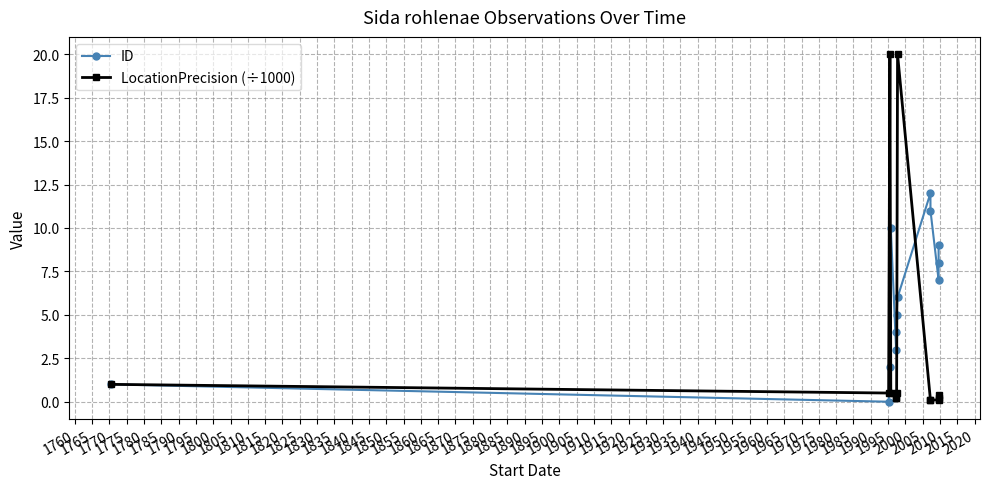

At how many categories does at least one series exceed 6?

8